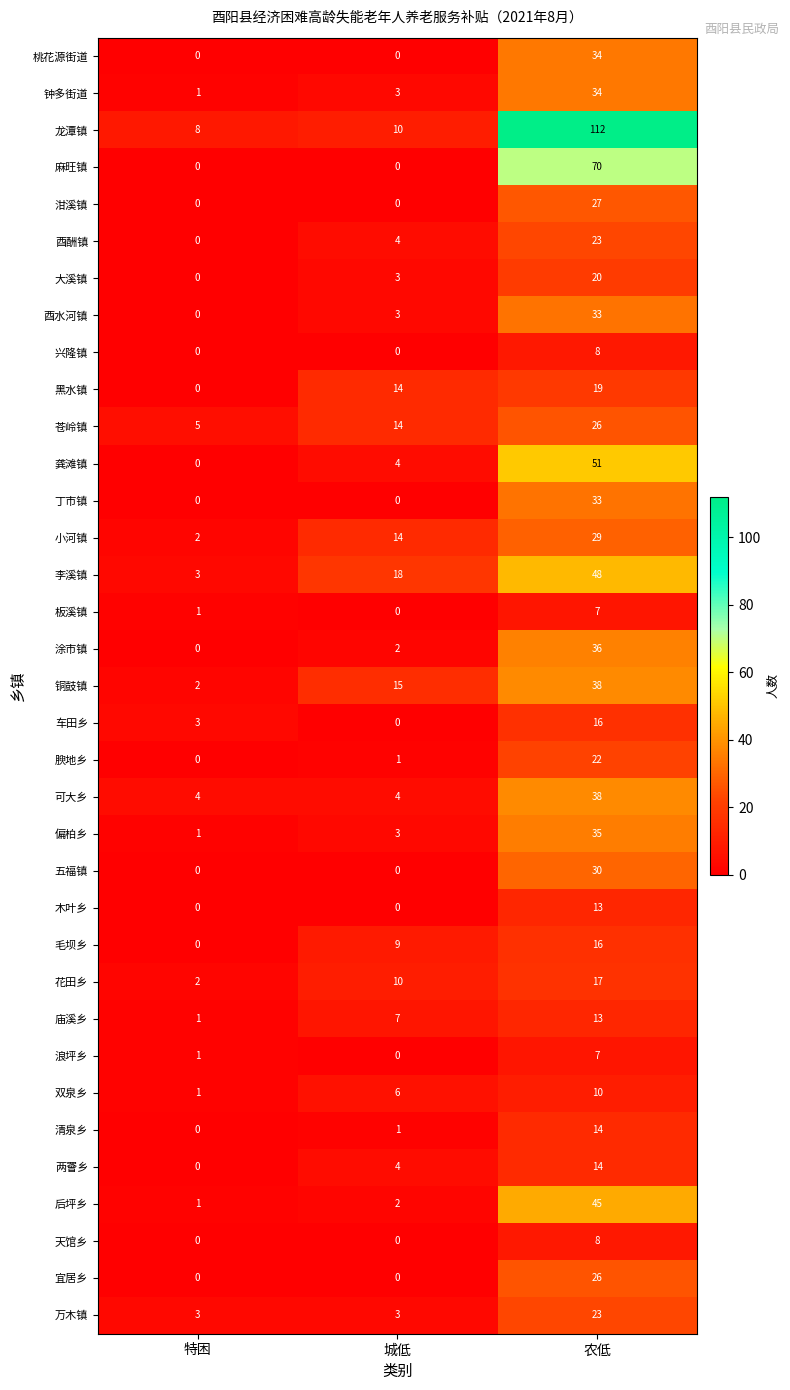

At which category is the sum across all series the highest?

农低